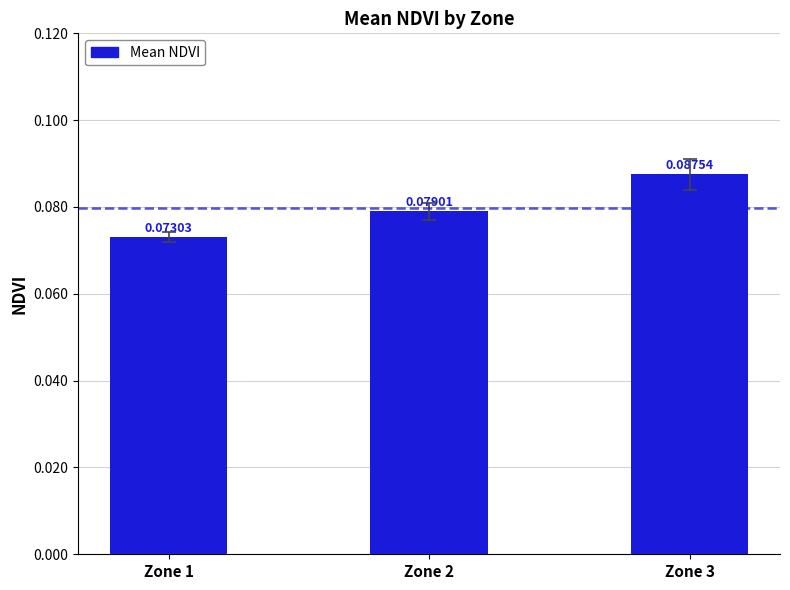

Rank the categories by value from highest to lowest.

Zone 3, Zone 2, Zone 1